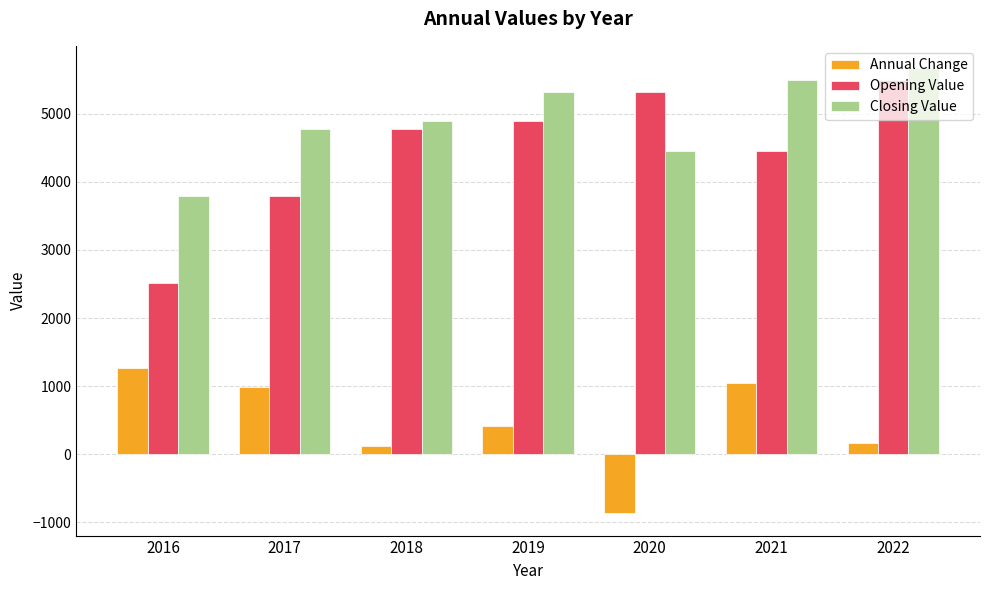

At which category does the chart reach its peak across all series?

2022